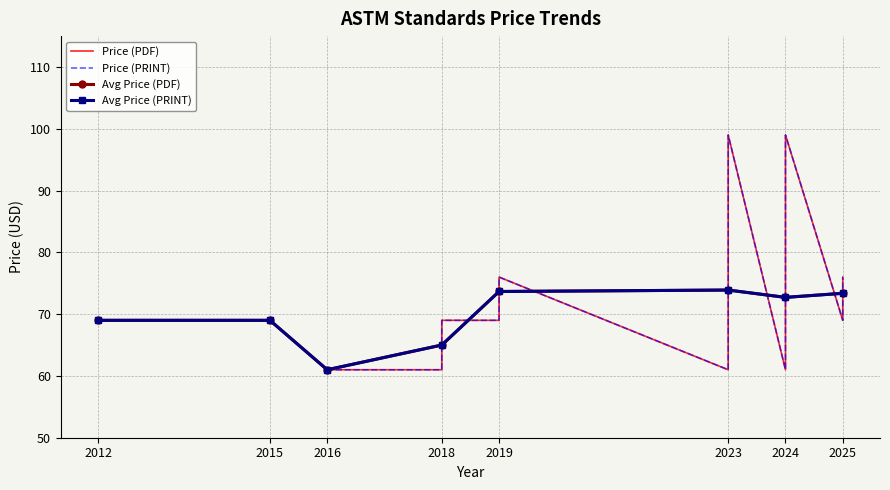

True or false: Price (PRINT) and Price (PDF) cross at least once.

False